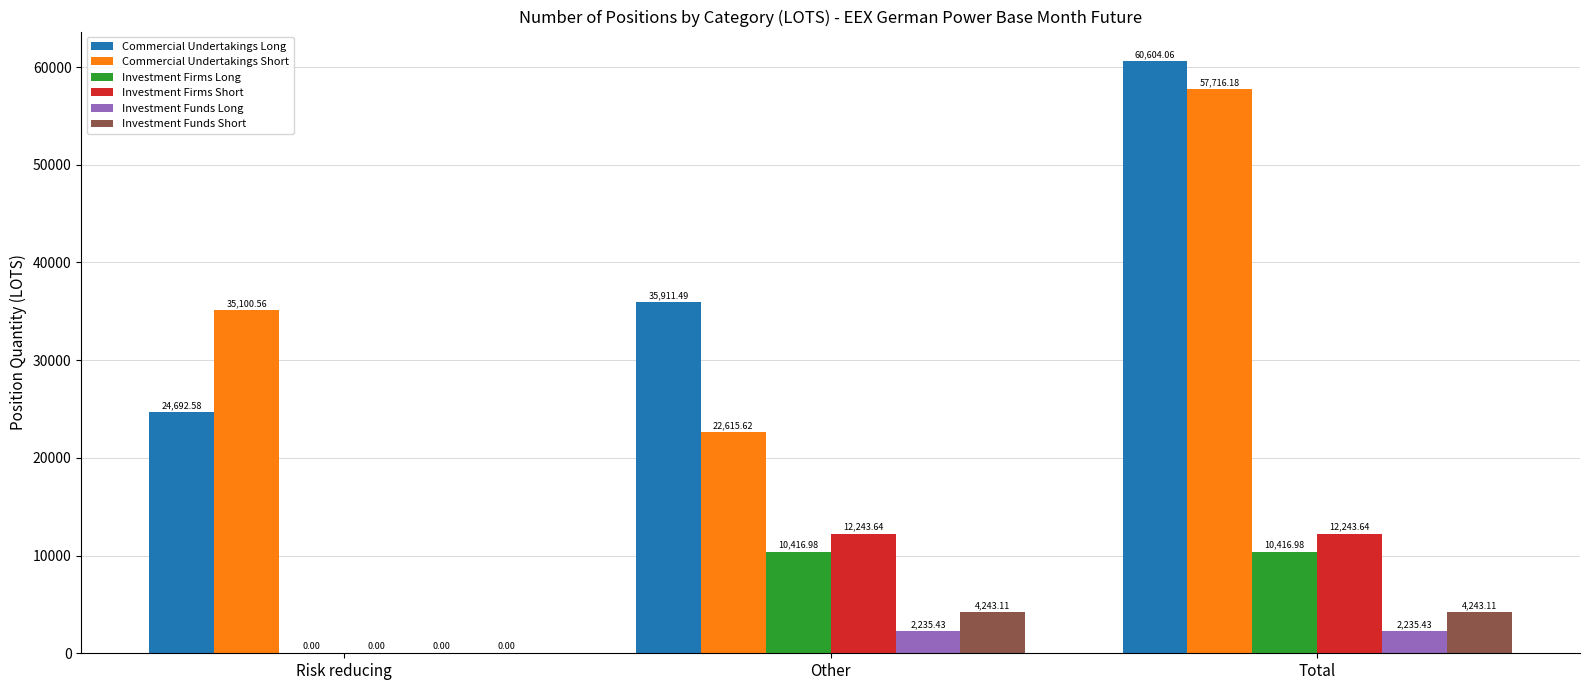

Is it true that Commercial Undertakings Short equals 35100.6 at Risk reducing?

True